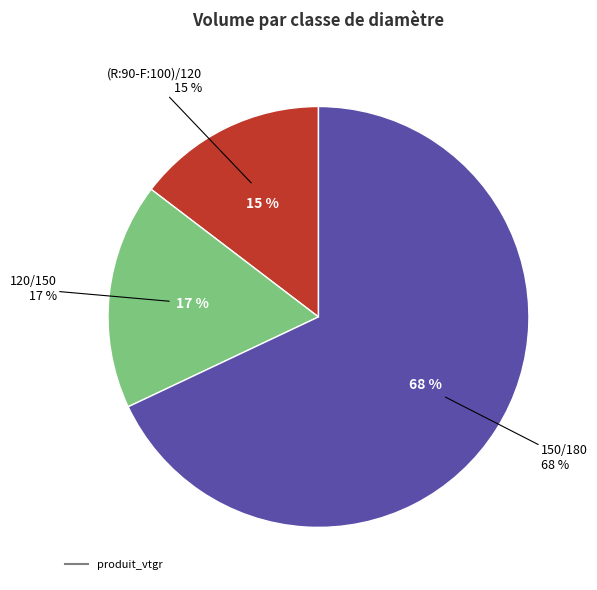

Which category has the biggest portion of the pie?

150/180